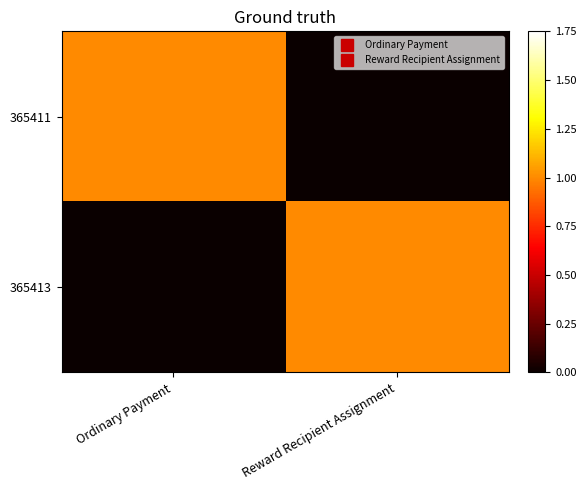

Which series has the widest spread of values?

365411